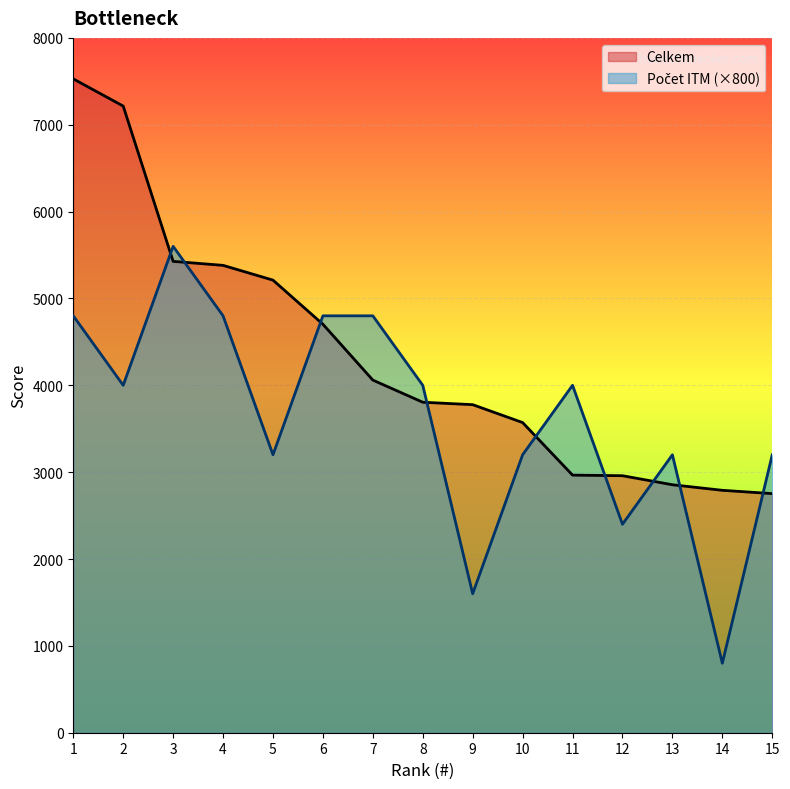

Reading left to right, list all the values displayed in this chart.

Celkem: 7528	7215	5427	5381	5211	4703	4060	3805	3777	3571	2966	2959	2855	2791	2753
Pocet ITM: 4800	4000	5600	4800	3200	4800	4800	4000	1600	3200	4000	2400	3200	800	3200